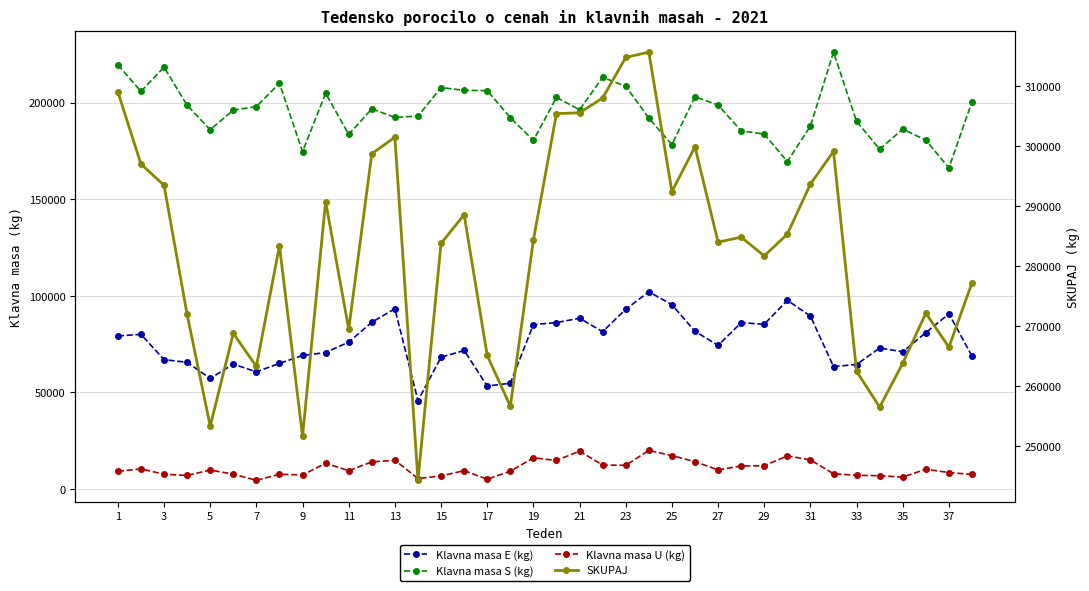

Reading left to right, list all the values displayed in this chart.

Klavna masa E (kg): 79259	80112	67014	65602	57290	64670	60691	65078	69161	70678	76093	86357	93359	45801	68260	71756	53334	54802	85146	86212	88440	81503	93067	102159	95457	81689	74383	86148	85324	97710	89569	63433	64488	73026	71073	80987	90738	68874
Klavna masa S (kg): 219671	205882	218459	198700	186057	196194	198013	210110	174710	204935	183578	196878	192422	193095	207873	206455	206314	192317	180513	202776	196404	213144	208573	192048	178338	203149	198832	185464	183810	169554	187923	226234	190348	175948	186379	180620	166287	200611
Klavna masa U (kg): 9149	10467	7657	7056	9821	7729	4505	7664	7297	13355	9521	14048	14923	5459	6787	9528	5070	9233	16174	14822	19630	12408	12301	20021	17325	14197	9882	11974	12071	17179	15094	7923	7142	6883	6199	10272	8534	7560
SKUPAJ: 309019	296993	293464	271962	253385	268811	263315	283387	251698	290739	269510	298722	301459	244355	283796	288558	265144	256689	284331	305392	305526	307990	314743	315626	292422	299860	283989	284836	281708	285332	293668	299095	262489	256544	263857	272182	266510	277230